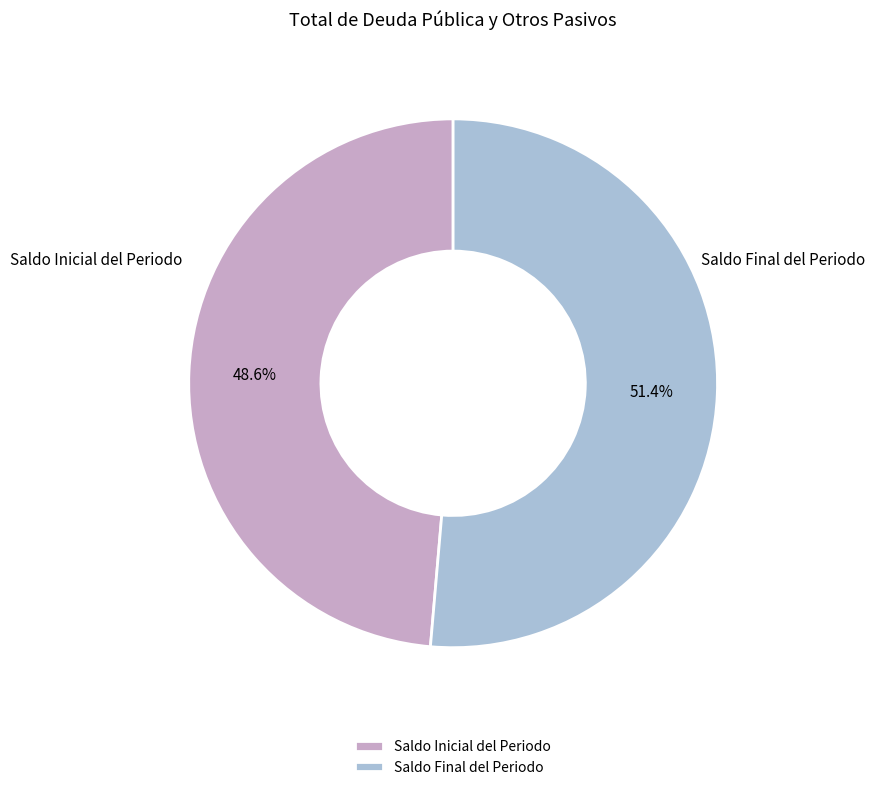

To the nearest percent, what portion does Saldo Final del Periodo represent?

51%